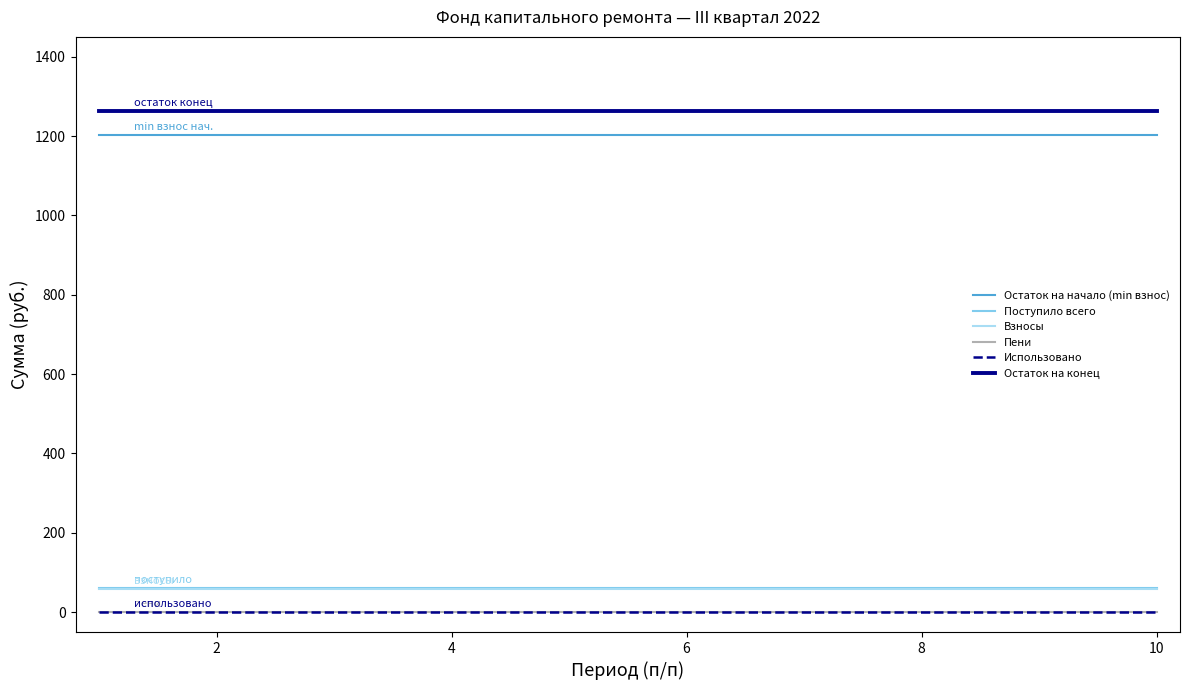

What are all the series names shown in the legend?

Остаток на начало (min взнос), Поступило всего, Взносы, Пени, Использовано, Остаток на конец